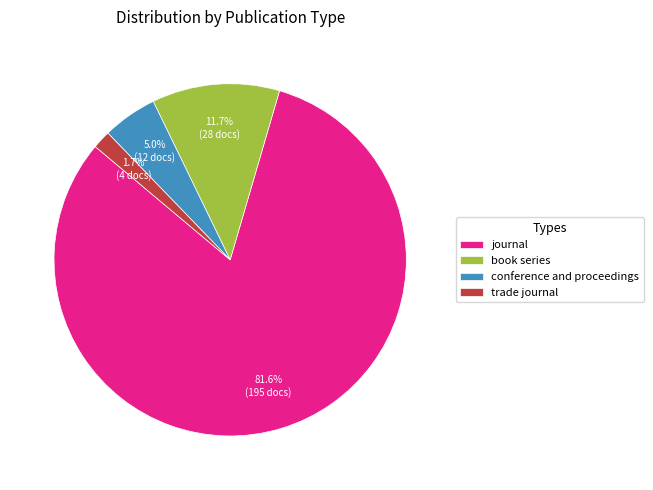

How many segments does this pie chart have?

4